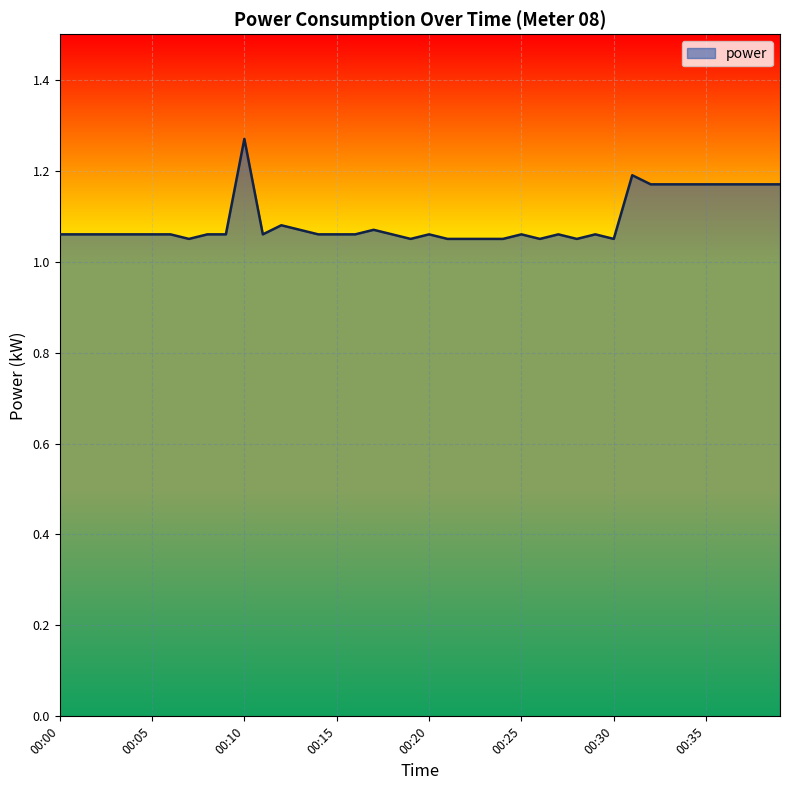

Does the chart have visible grid lines?

Yes